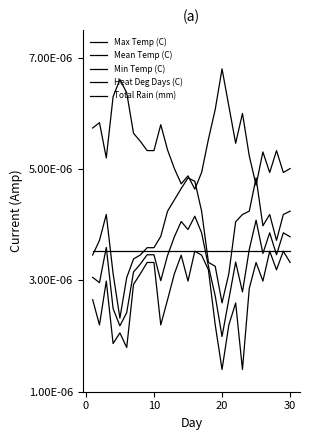

Does the chart have visible grid lines?

No